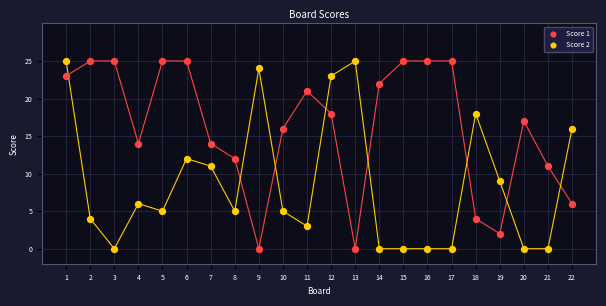

Across all data points, what is the range of Y values (max minus min)?

25